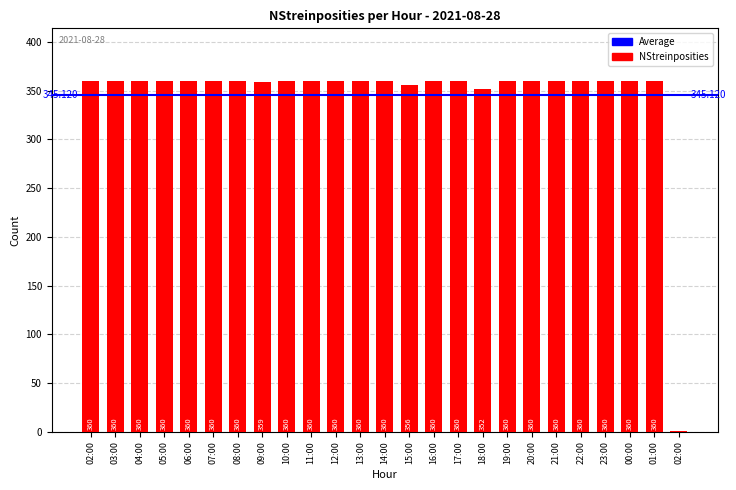

What value does the data have at 15:00, to the nearest 10?

360